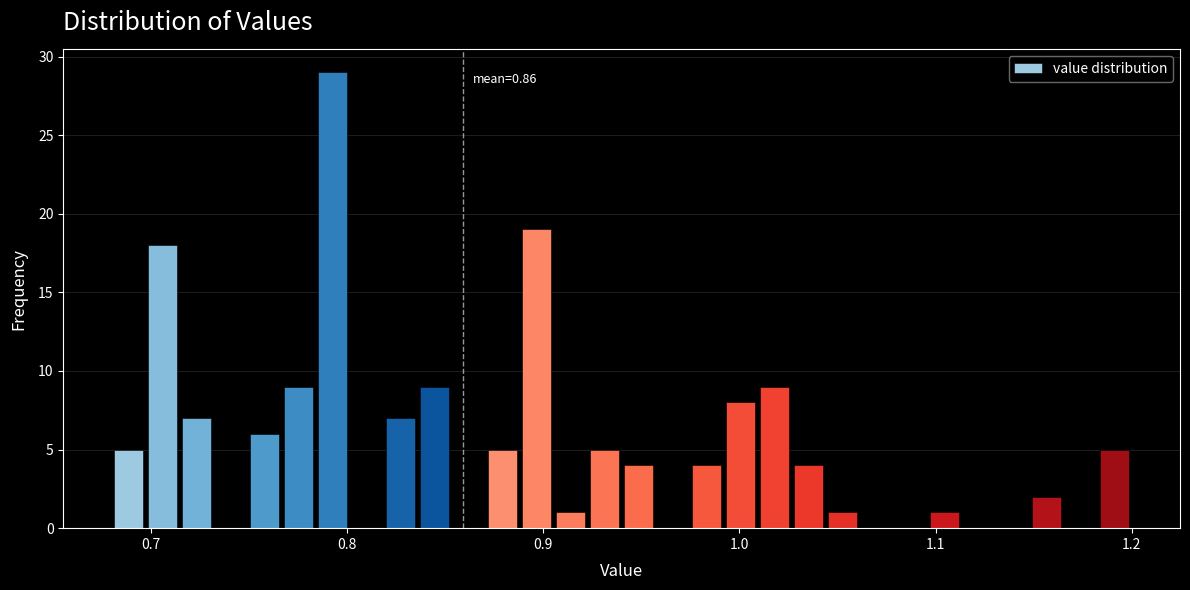

Read against the x-axis, roughly where is the centre of the tallest bar?

0.79